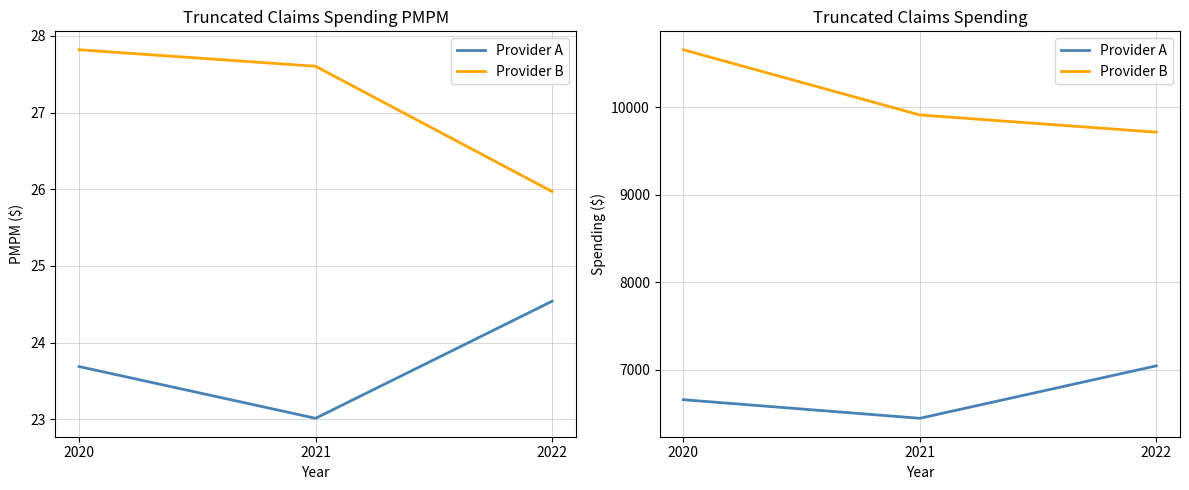

What is the highest value of the Provider A series?

7042.9